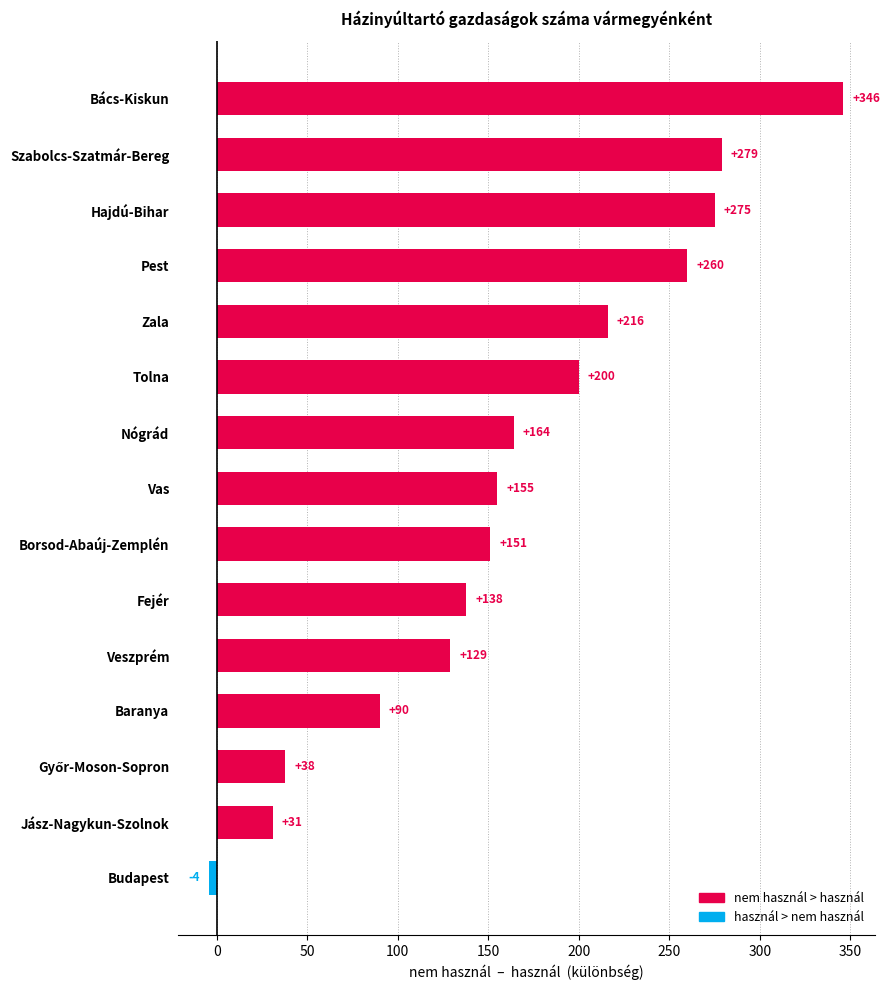

Reading top to bottom, what are all the values shown in this chart?

346	279	275	260	216	200	164	155	151	138	129	90	38	31	-4